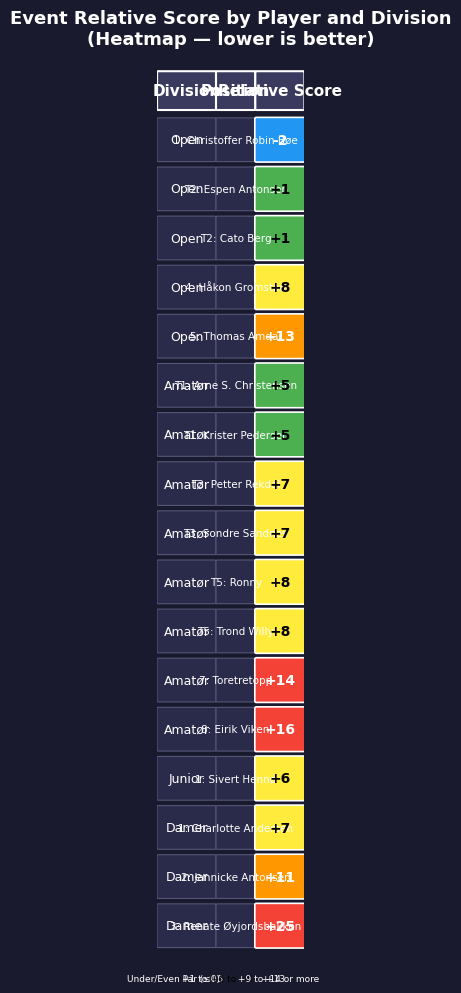

Is it true that the value at Charlotte Andersen is 7?

True